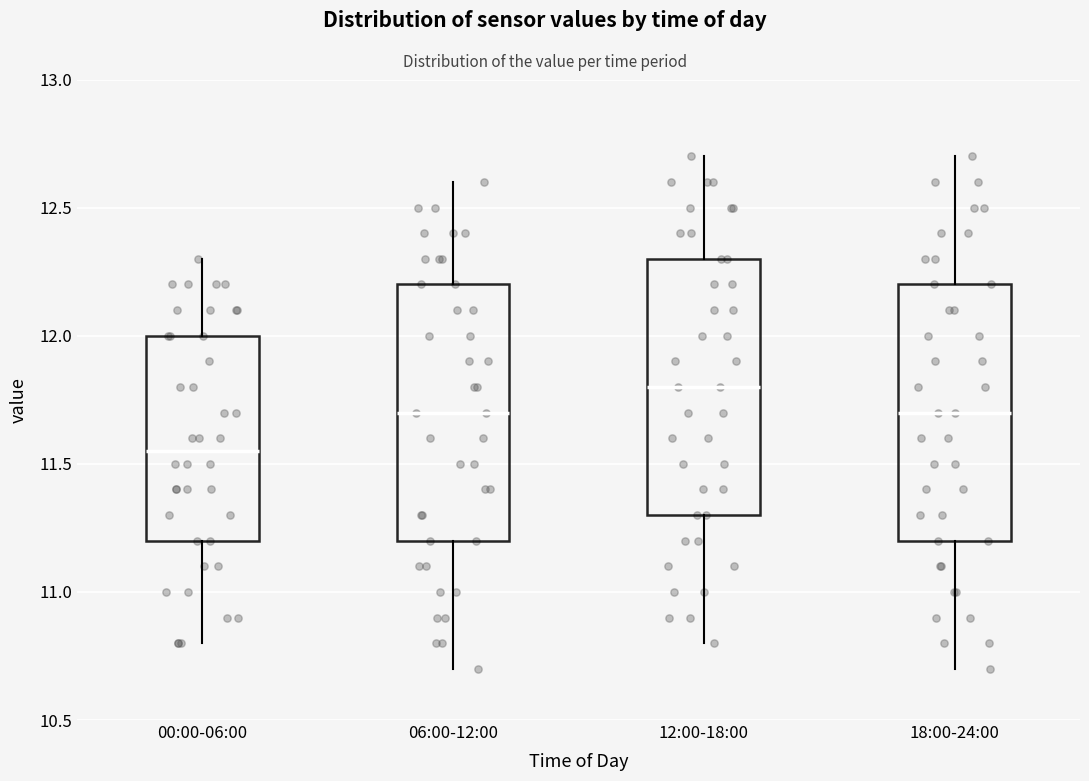

Which box's median line is the highest?

12:00-18:00